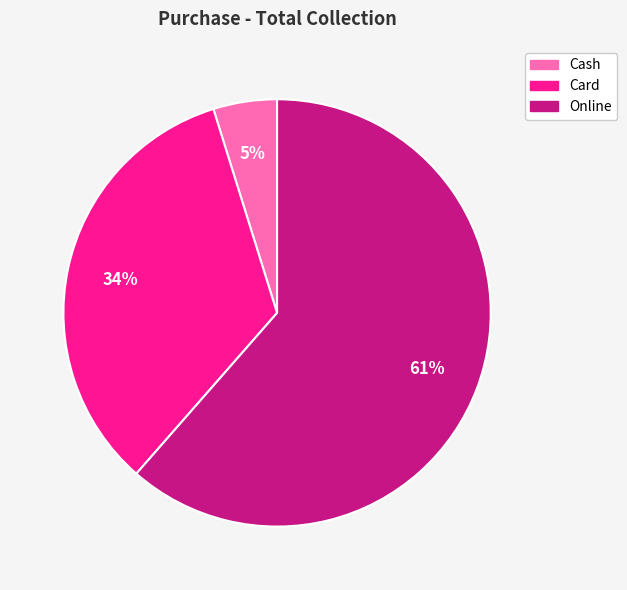

The Cash slice represents 16% of the pie. True or false?

False